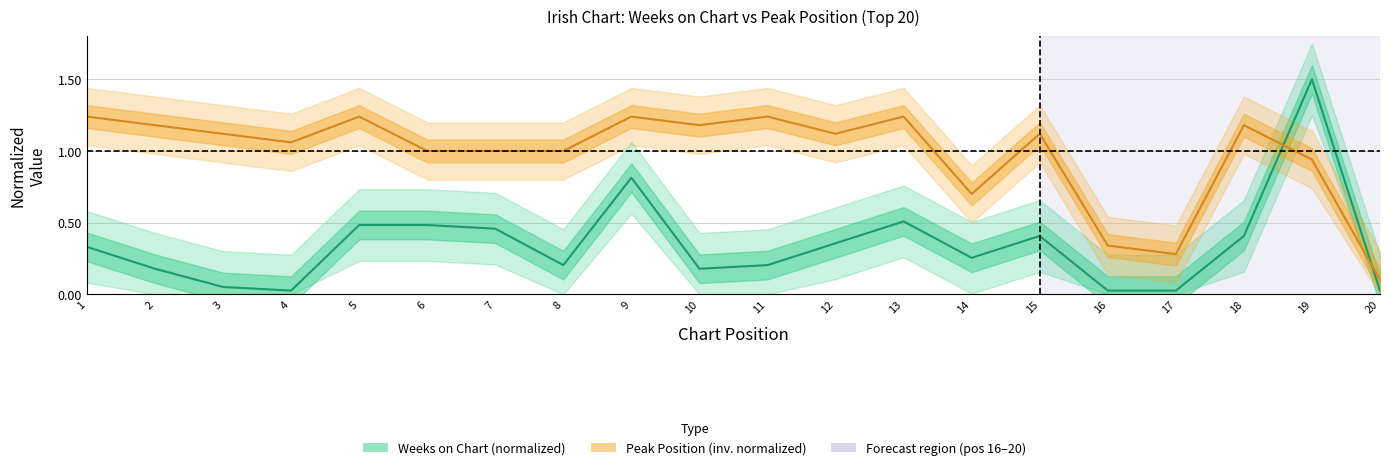

Does the chart display data point markers on the line(s)?

No